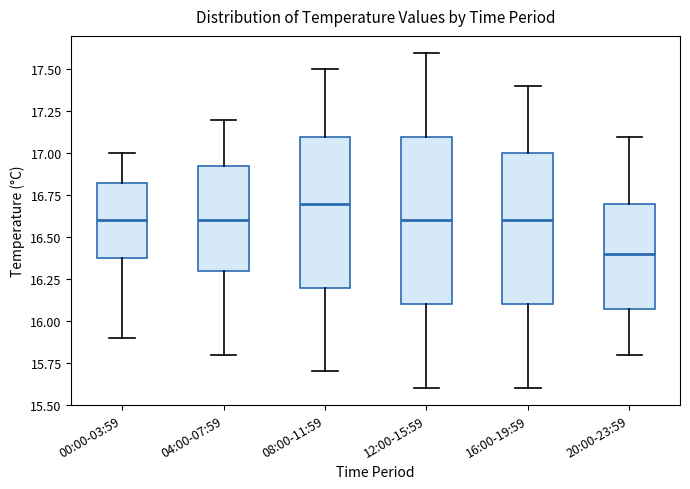

Which box's median line is the lowest?

20:00-23:59